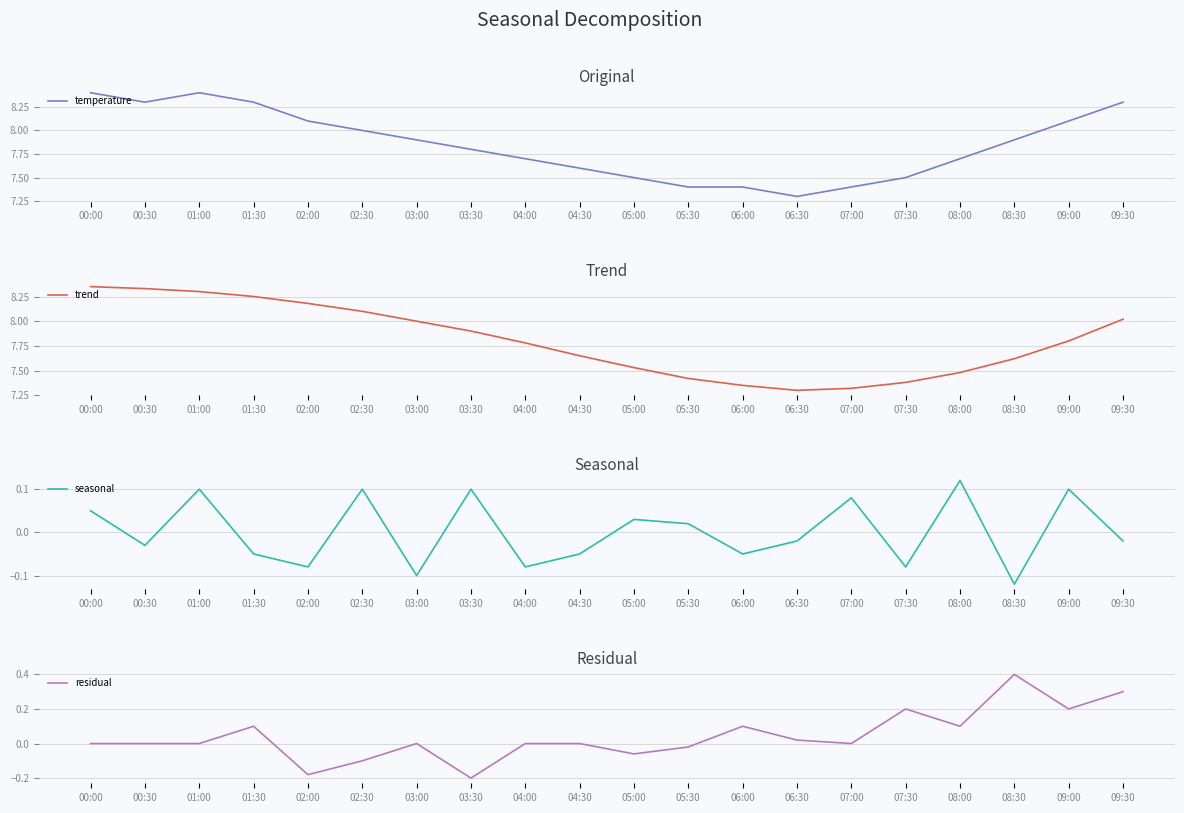

Which series has the widest spread of values?

temperature